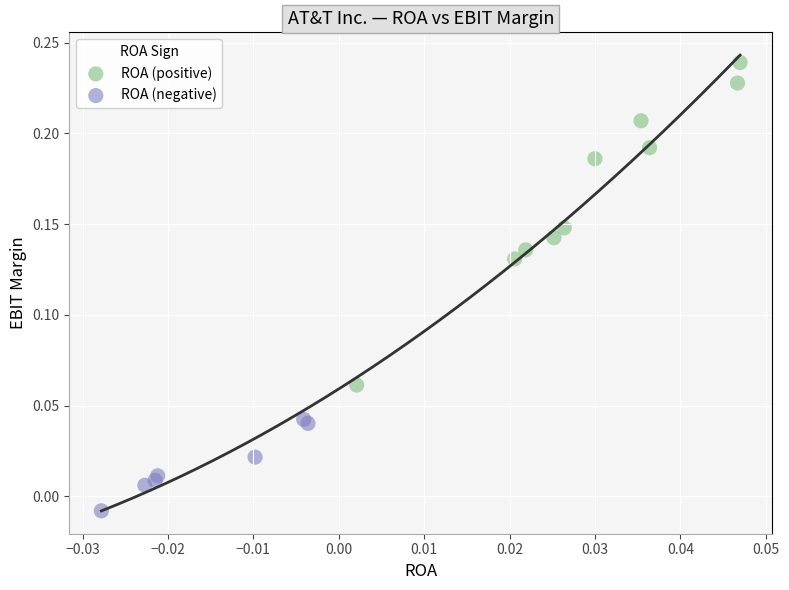

What are all the series names shown in the legend?

ROA (positive), ROA (negative)